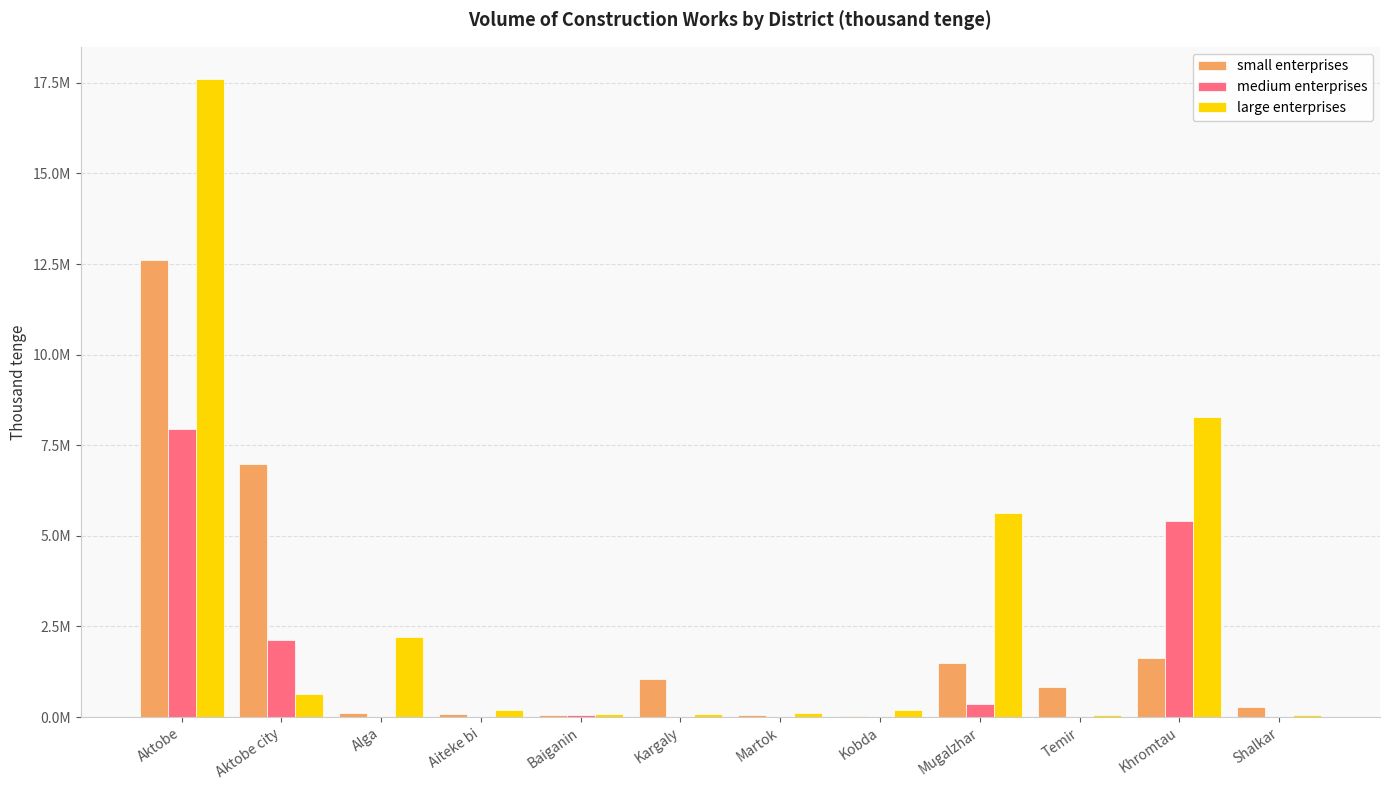

What is the difference between the large enterprises values at Martok and Temir?

41828